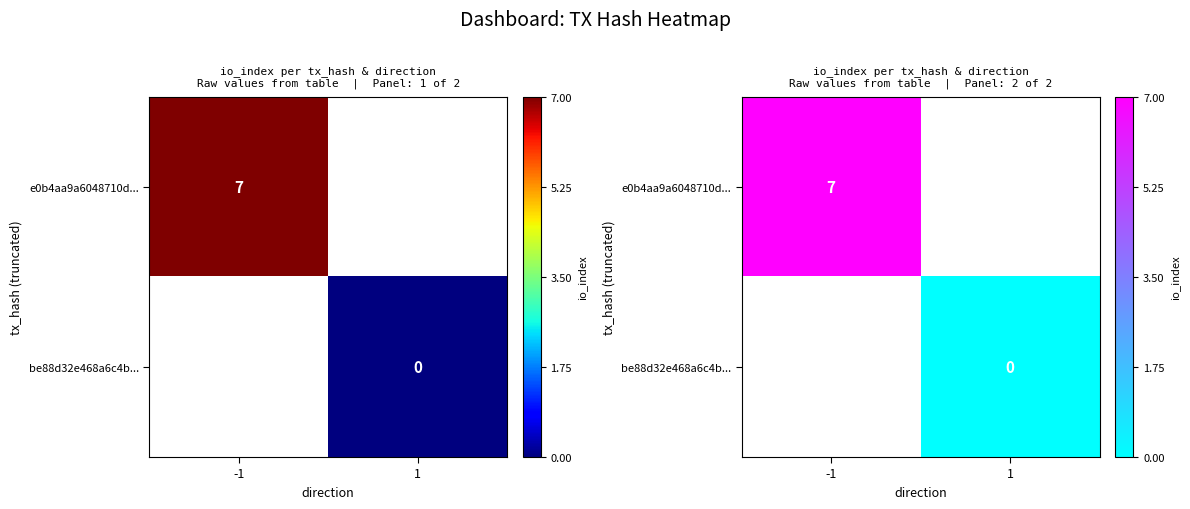

Rank the series by their maximum value, from highest to lowest.

e0b4aa9a6048710d..., be88d32e468a6c4b...